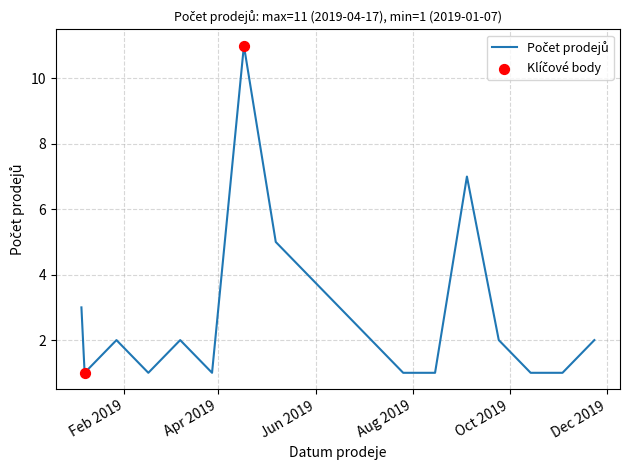

What is the maximum value shown in the chart?

11